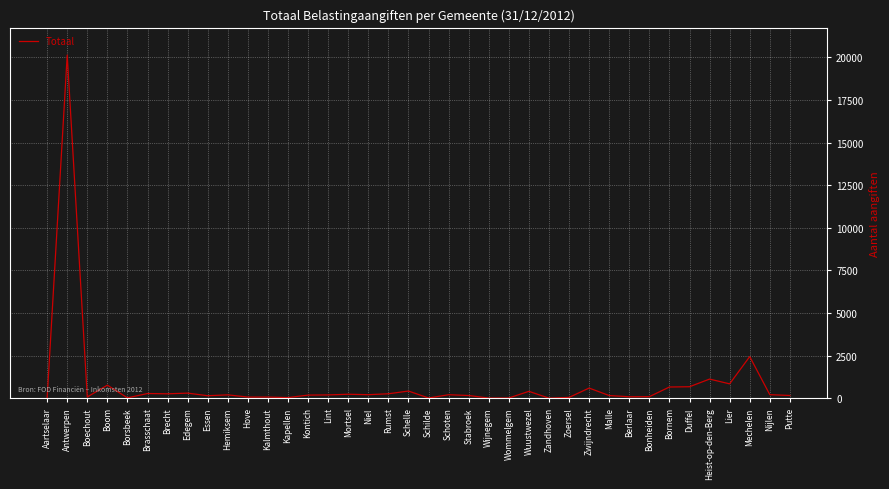

True or false: the data shows 2444 at Mechelen.

True